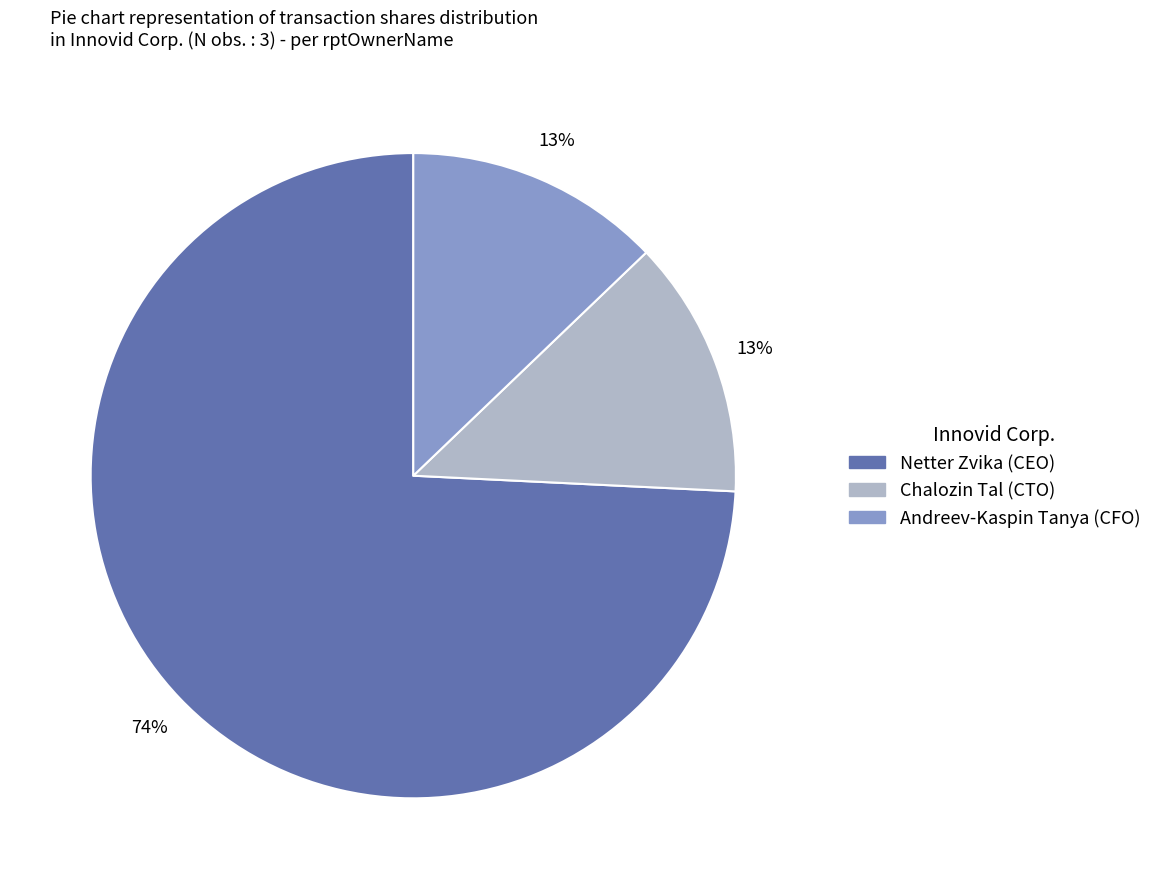

To the nearest percent, what portion does Chalozin Tal (CTO) represent?

13%